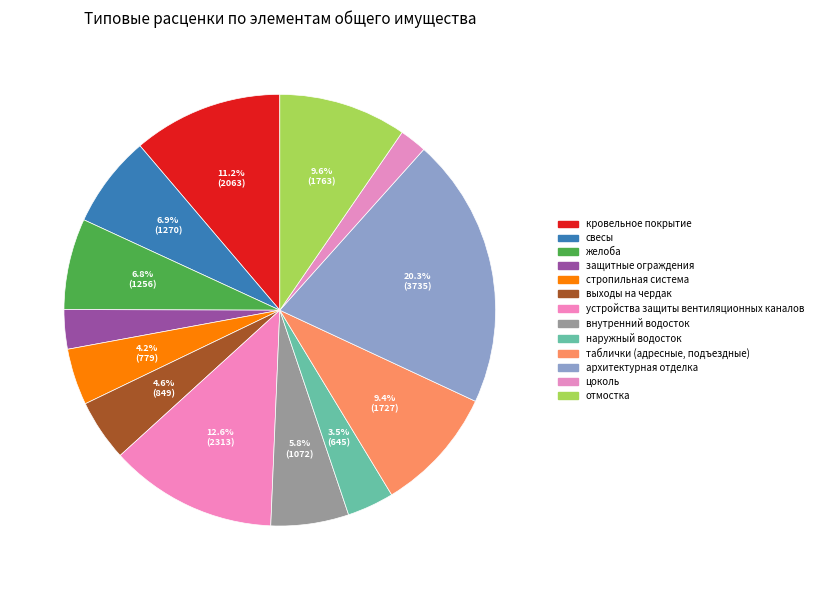

To the nearest percent, what percentage of the pie is отмостка?

10%